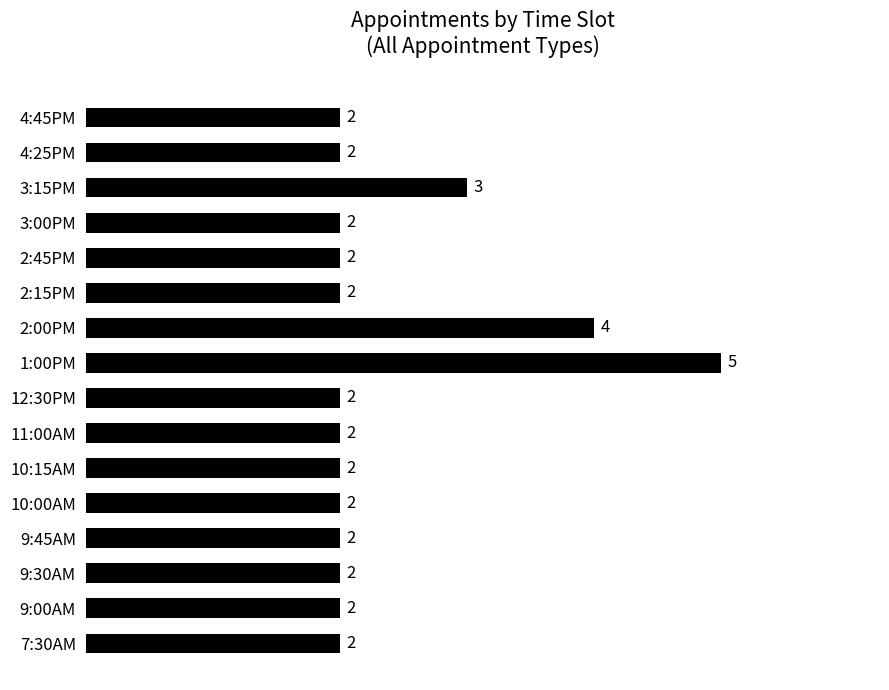

Are the bars horizontal?

Yes